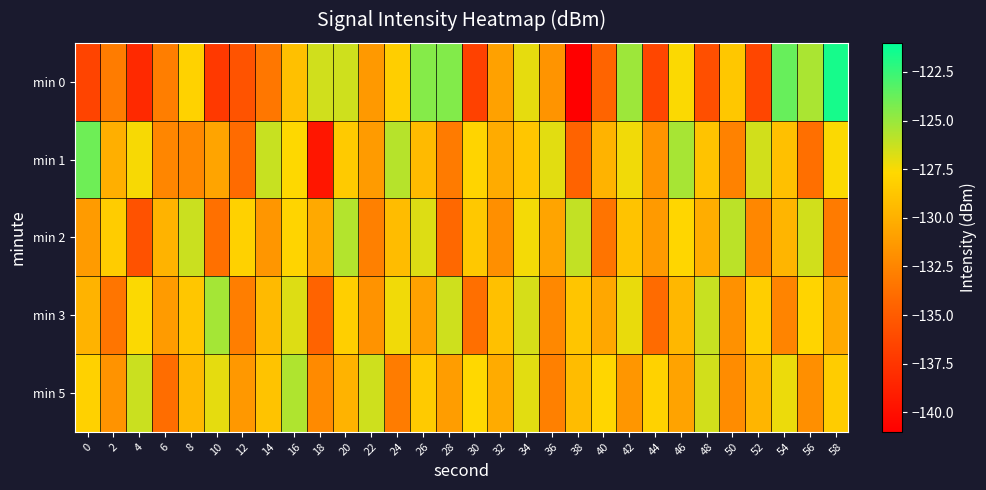

Reading left to right, what are all the values shown in this chart?

min 0: 0=-136.5	2=-133.0	4=-138.3	6=-132.9	8=-128.0	10=-137.2	12=-135.6	14=-133.3	16=-129.1	18=-126.5	20=-126.4	22=-131.3	24=-128.3	26=-124.5	28=-124.4	30=-136.7	32=-130.9	34=-127.1	36=-131.6	38=-140.9	40=-134.4	42=-125.1	44=-136.4	46=-127.6	48=-135.8	50=-128.7	52=-136.4	54=-123.7	56=-125.5	58=-121.6
min 1: 0=-123.9	2=-130.1	4=-127.5	6=-132.4	8=-132.4	10=-130.7	12=-134.0	14=-126.2	16=-127.7	18=-139.5	20=-128.5	22=-131.2	24=-125.8	26=-129.4	28=-133.1	30=-127.9	32=-130.3	34=-128.7	36=-126.9	38=-134.5	40=-129.8	42=-127.3	44=-131.6	46=-125.4	48=-128.9	50=-132.7	52=-126.5	54=-129.1	56=-133.8	58=-127.6
min 2: 0=-131.2	2=-128.4	4=-135.6	6=-129.8	8=-126.3	10=-133.7	12=-128.1	14=-131.5	16=-127.9	18=-130.4	20=-125.7	22=-132.8	24=-129.3	26=-126.8	28=-134.2	30=-128.6	32=-131.9	34=-127.4	36=-130.7	38=-126.1	40=-133.5	42=-128.9	44=-131.3	46=-127.8	48=-130.2	50=-125.9	52=-132.4	54=-129.7	56=-126.5	58=-133.1
min 3: 0=-129.8	2=-133.4	4=-127.6	6=-131.2	8=-128.7	10=-125.3	12=-132.9	14=-129.4	16=-126.8	18=-134.5	20=-128.2	22=-131.7	24=-127.3	26=-130.9	28=-126.4	30=-133.8	32=-129.1	34=-126.6	36=-132.3	38=-128.8	40=-130.5	42=-127.1	44=-134.0	46=-129.6	48=-126.2	50=-131.8	52=-128.3	54=-132.6	56=-127.9	58=-130.4
min 5: 0=-128.1	2=-131.7	4=-126.3	6=-133.9	8=-129.5	10=-127.0	12=-131.4	14=-128.9	16=-125.6	18=-132.2	20=-129.8	22=-126.4	24=-133.0	26=-128.5	28=-131.1	30=-127.7	32=-130.3	34=-126.9	36=-132.8	38=-129.3	40=-127.8	42=-131.5	44=-128.0	46=-130.8	48=-126.5	50=-132.1	52=-129.7	54=-127.2	56=-131.9	58=-128.4